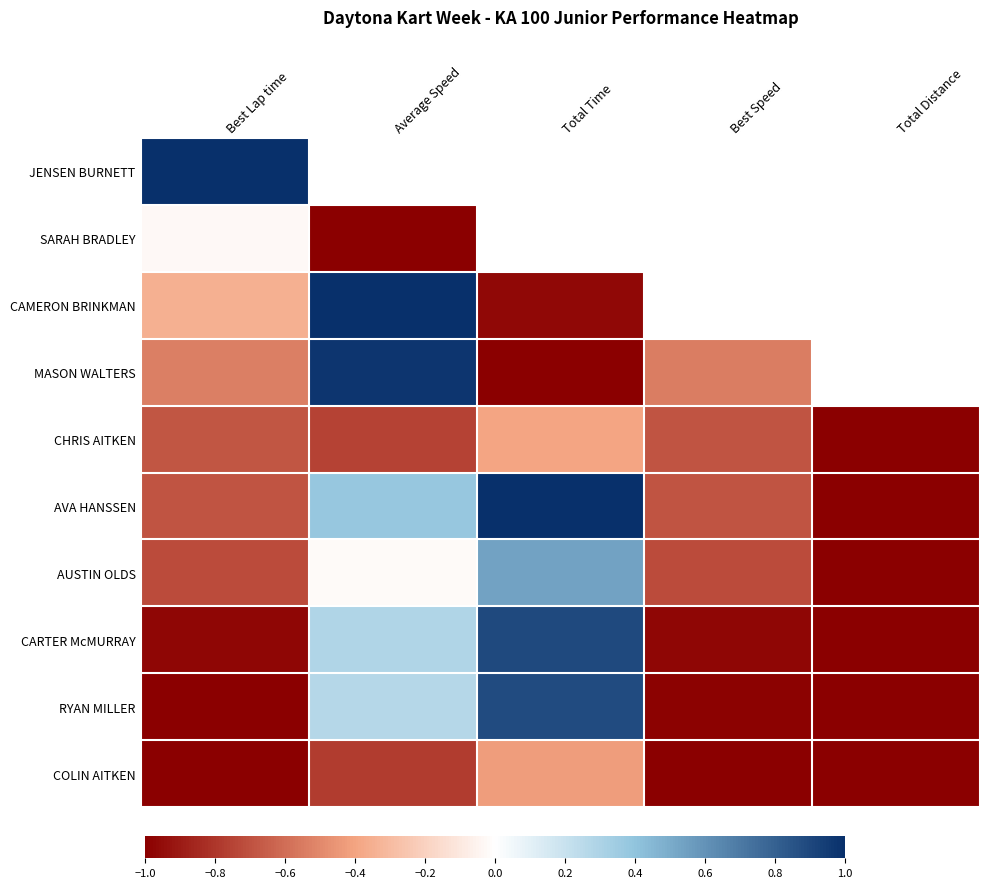

Is the value of AVA HANSSEN at Total Time greater than the value of CARTER McMURRAY at Total Time?

Yes